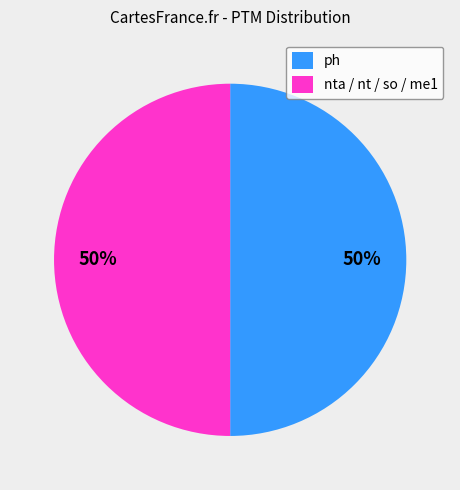

True or false: ph accounts for 50% of the total.

True